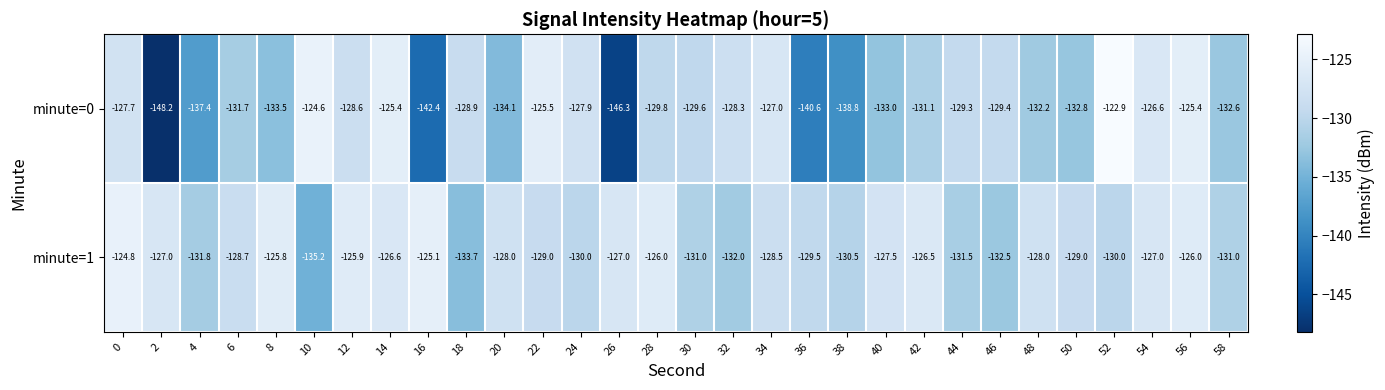

Which label corresponds to the smallest value in the chart?

2